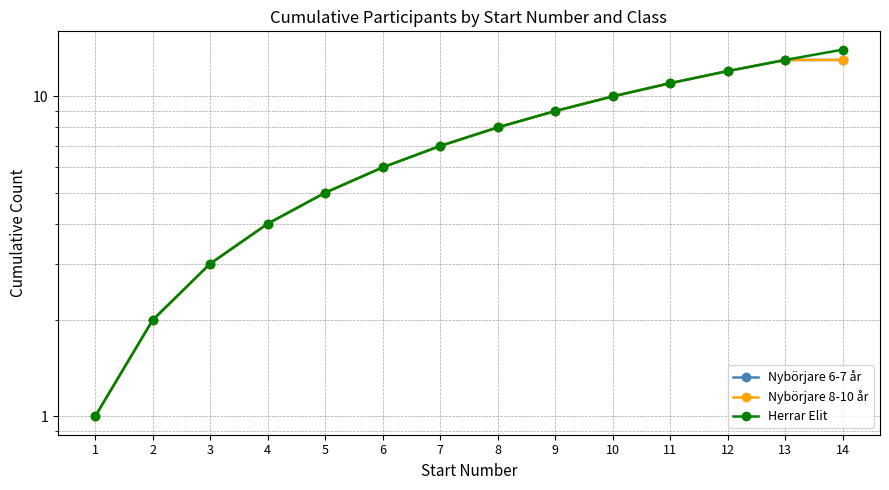

What is the difference between the Herrar Elit values at 14 and 9?

5